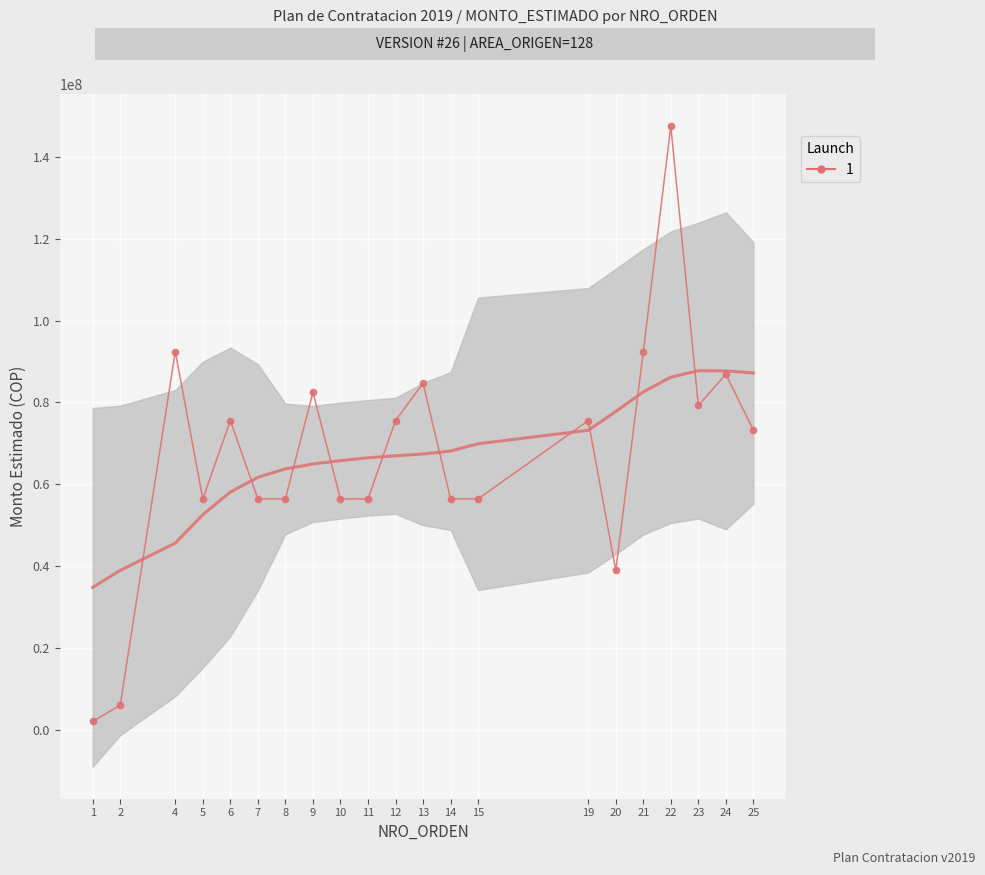

True or false: the data shows 108976864 at 19.

False